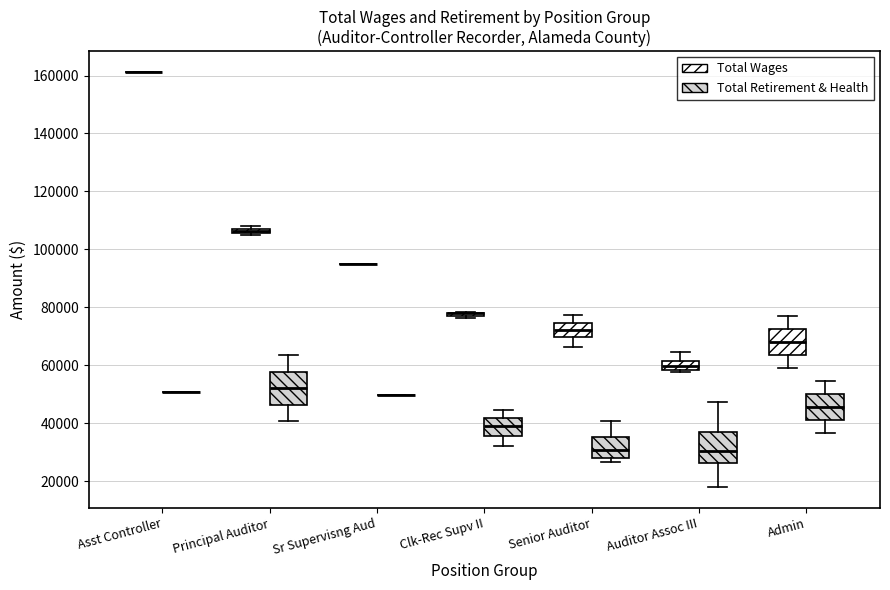

Where does the upper whisker of the box for Principal Auditor (Total Retirement & Health) end on the y-axis? The values are not printed on the chart, so give them approximately, as read against the axis.

64000